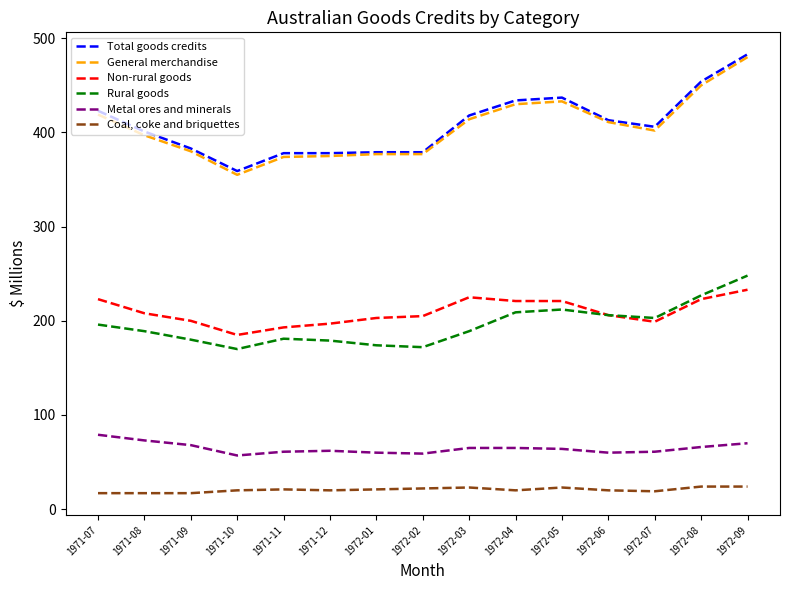

Which series has the largest range (max minus min)?

General merchandise